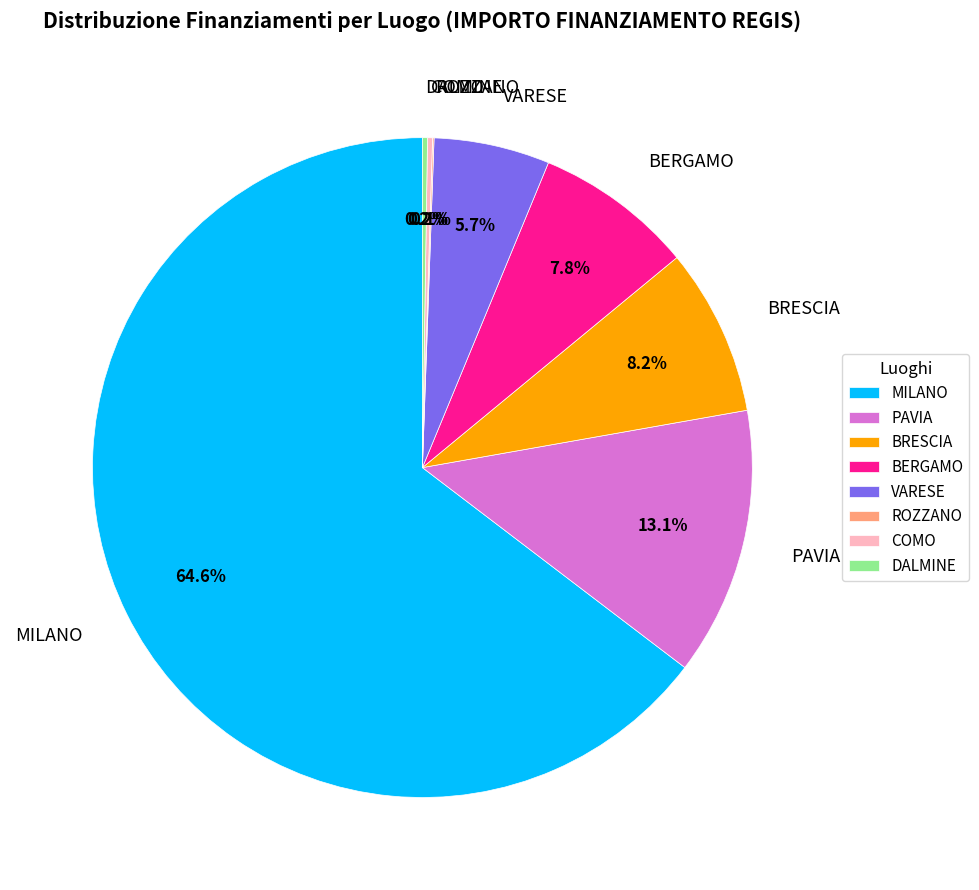

Does MILANO represent more than half of the total?

Yes